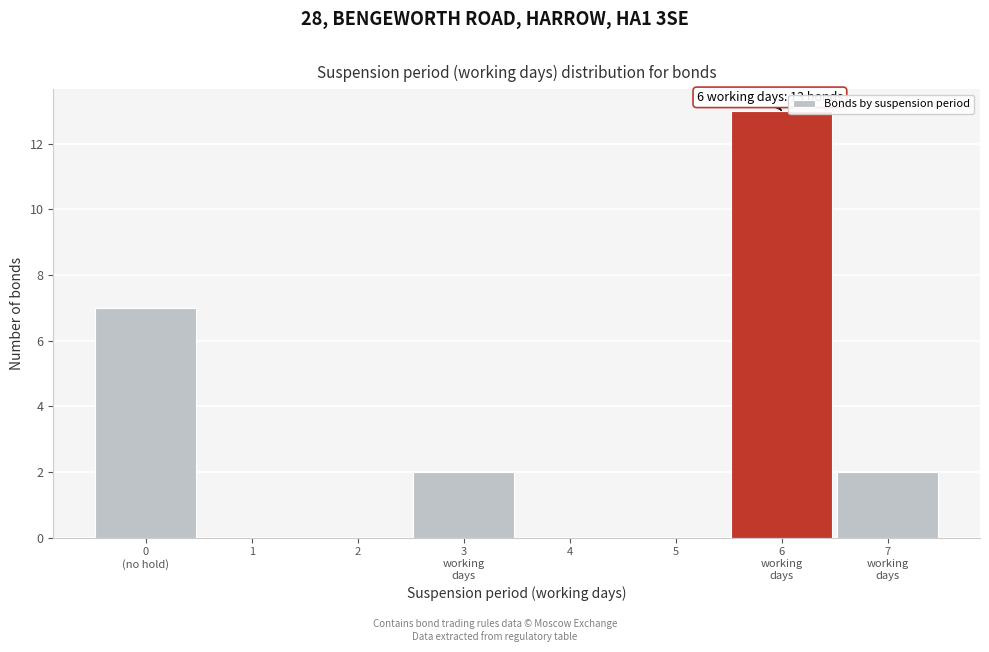

Is it true that the value at 1 is 0?

True